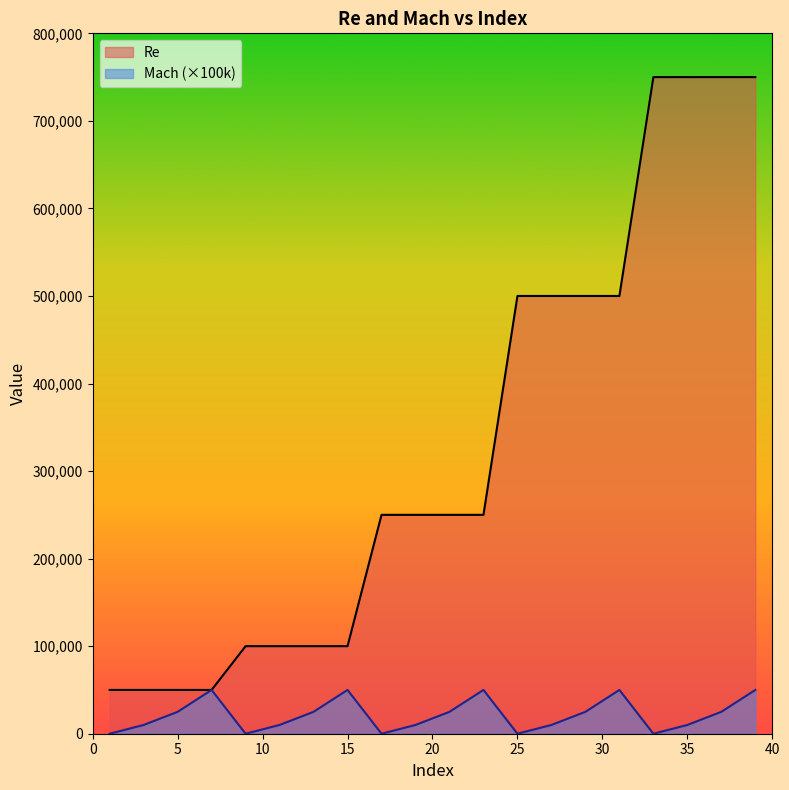

At 19, list the series in order from smallest to largest.

Mach, Re